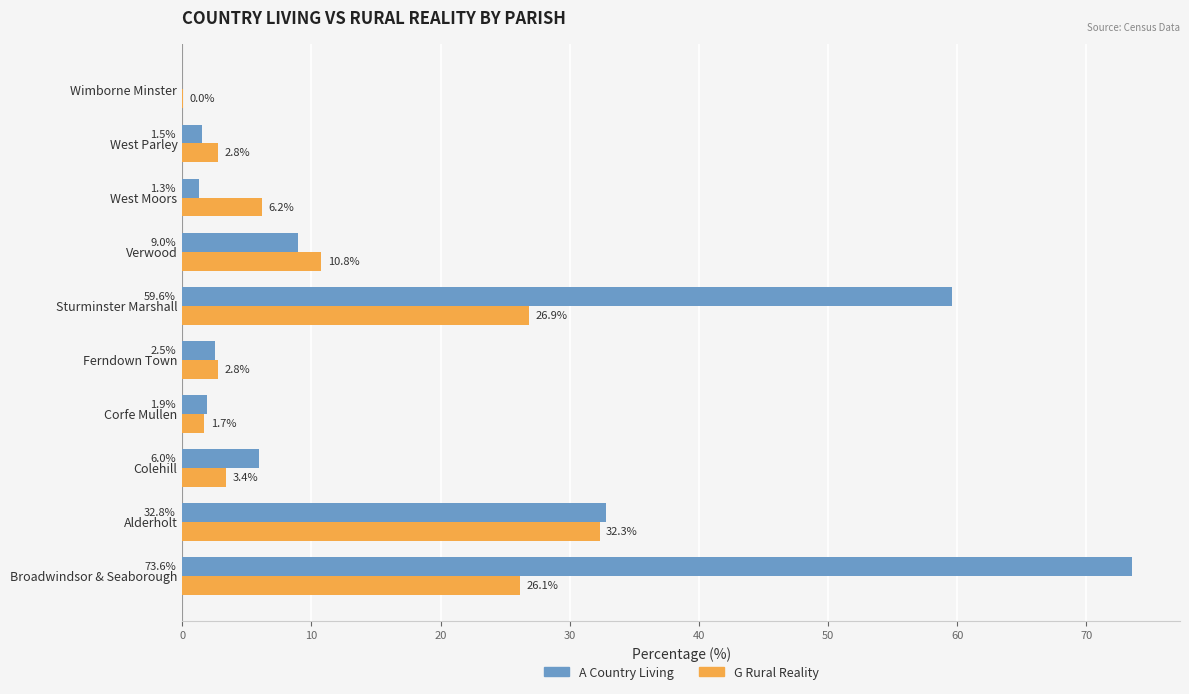

Which category has the highest value across all series?

Broadwindsor & Seaborough